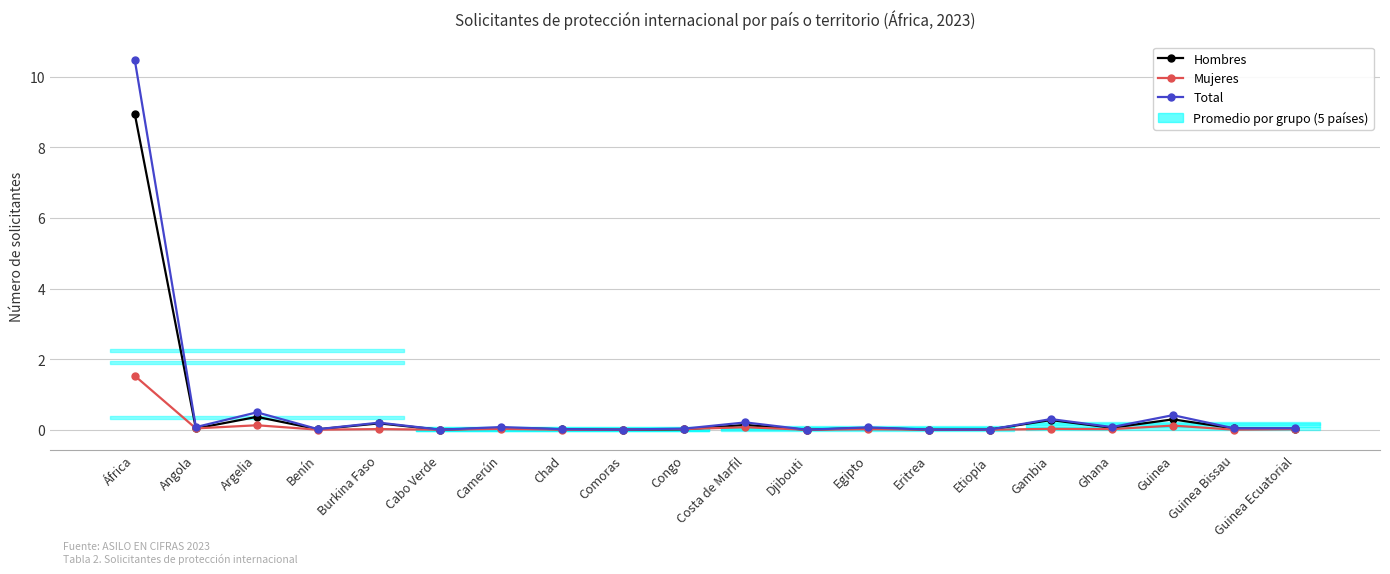

What is the total value across all series at Costa de Marfil?

0.4